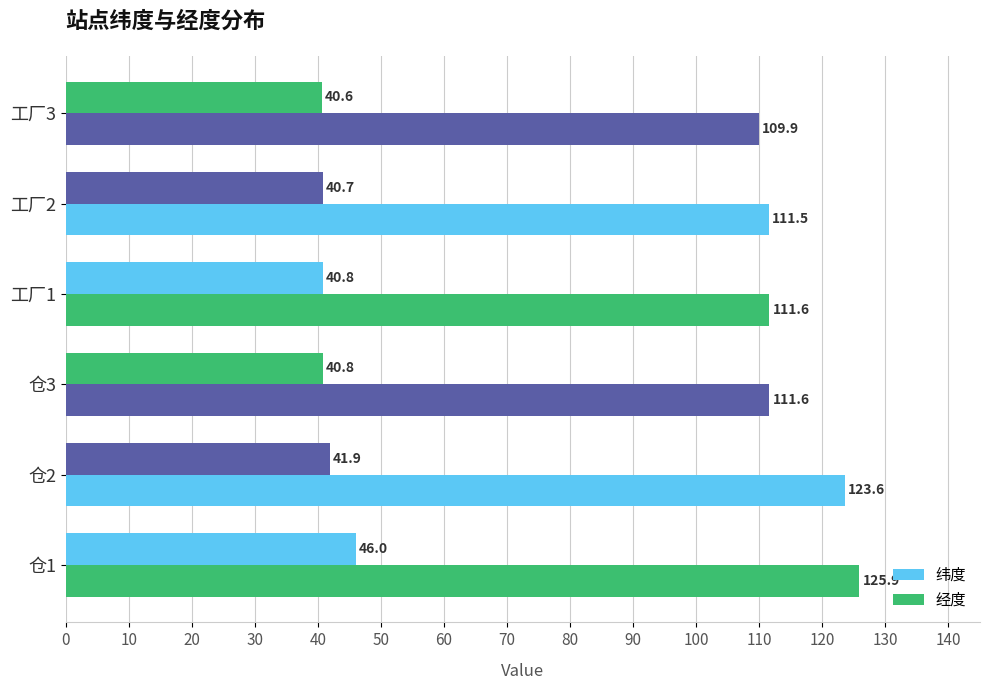

What is the value of the 纬度 bar at the 2nd from the left?

41.9